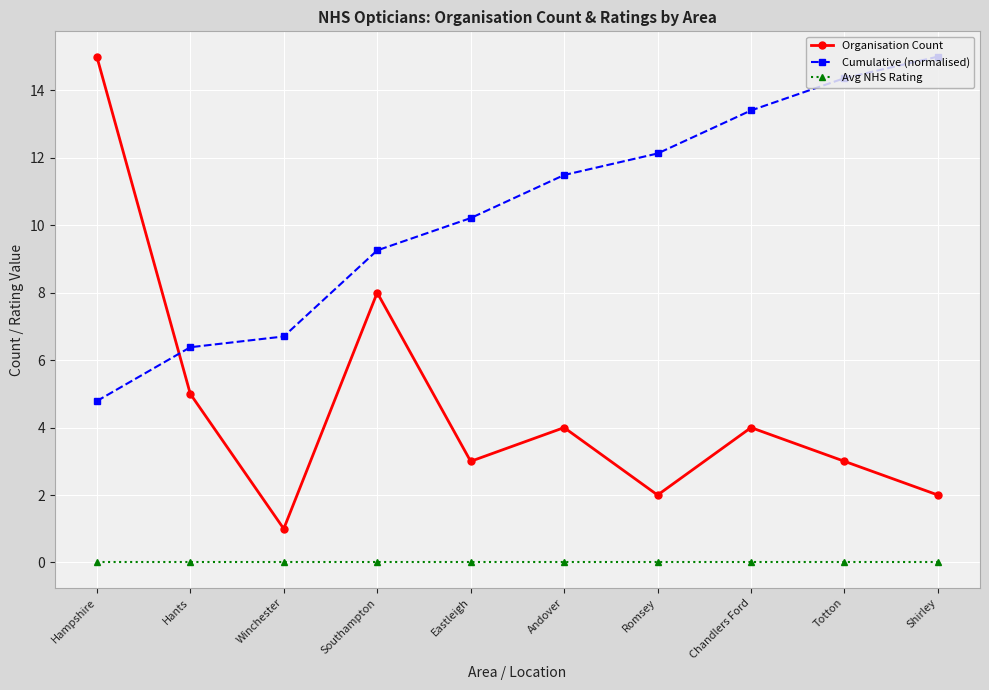

The Organisation Count series shows 7.8 at Hampshire. True or false?

False